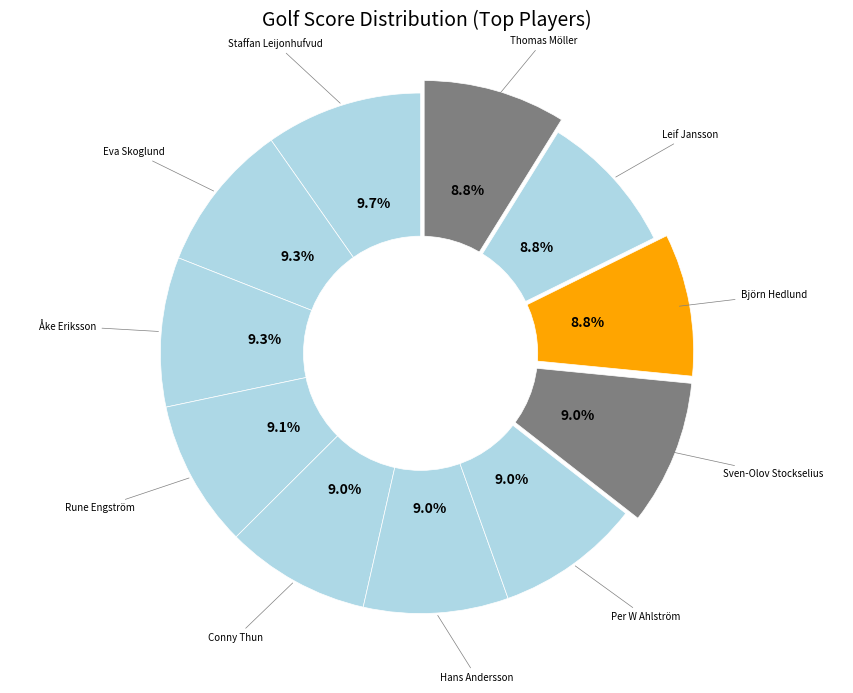

To the nearest percent, what portion does Leif Jansson represent?

9%